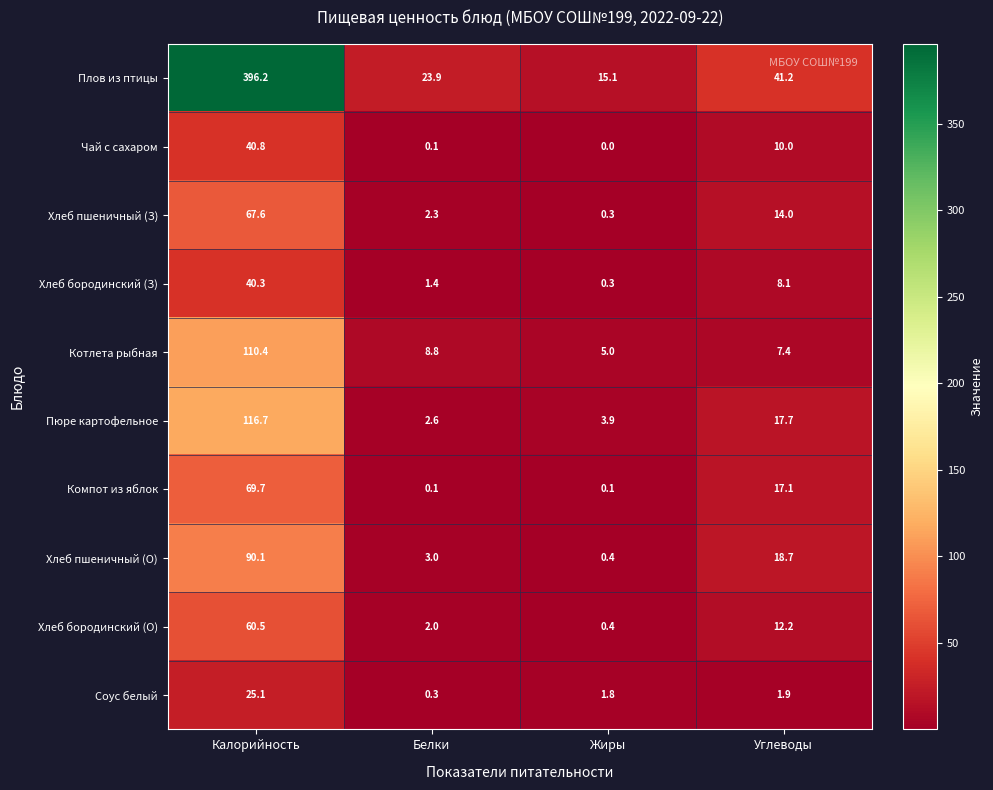

Read the Соус белый value at Калорийность.

25.1